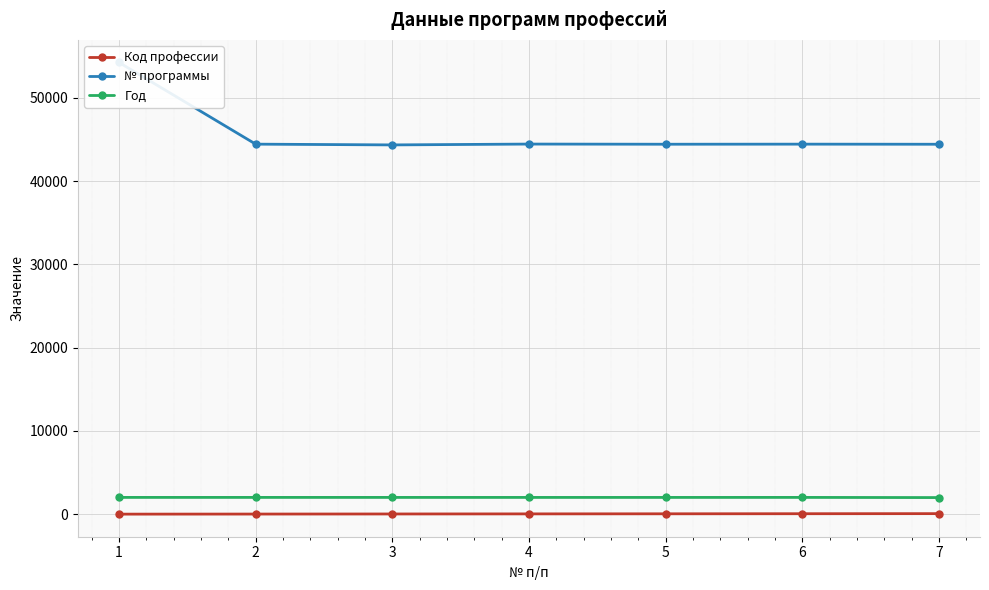

What is the average value of the № программы series?

45820